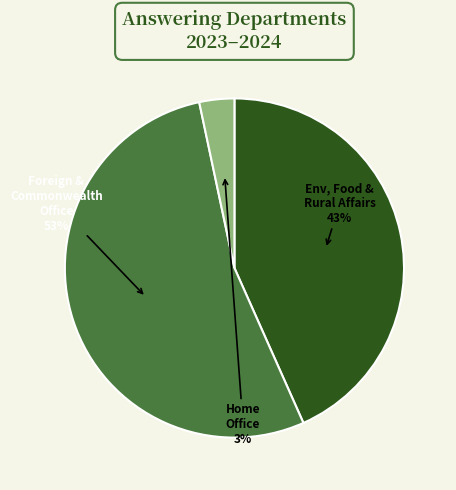

What percentage is the Env, Food & Rural Affairs slice, to the nearest percent?

43%